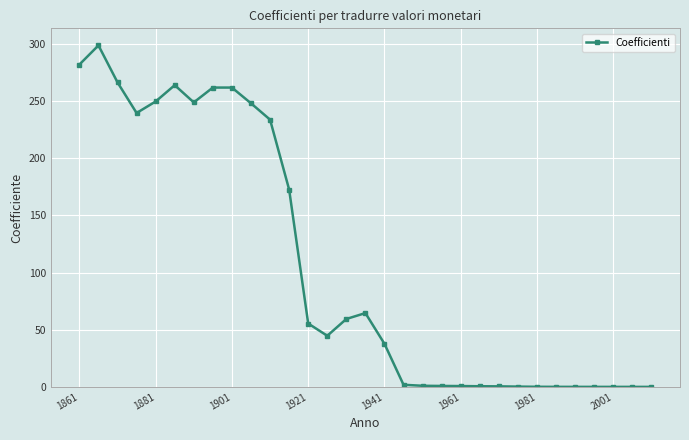

What is the value of the 6th point from the left?

264.0